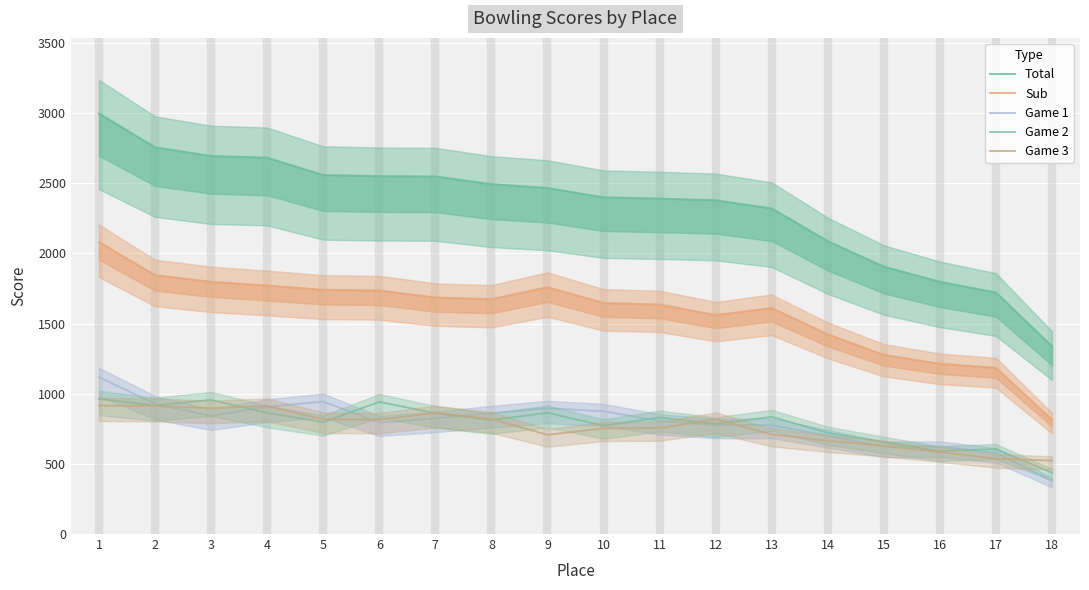

At how many categories does at least one series exceed 1107?

18